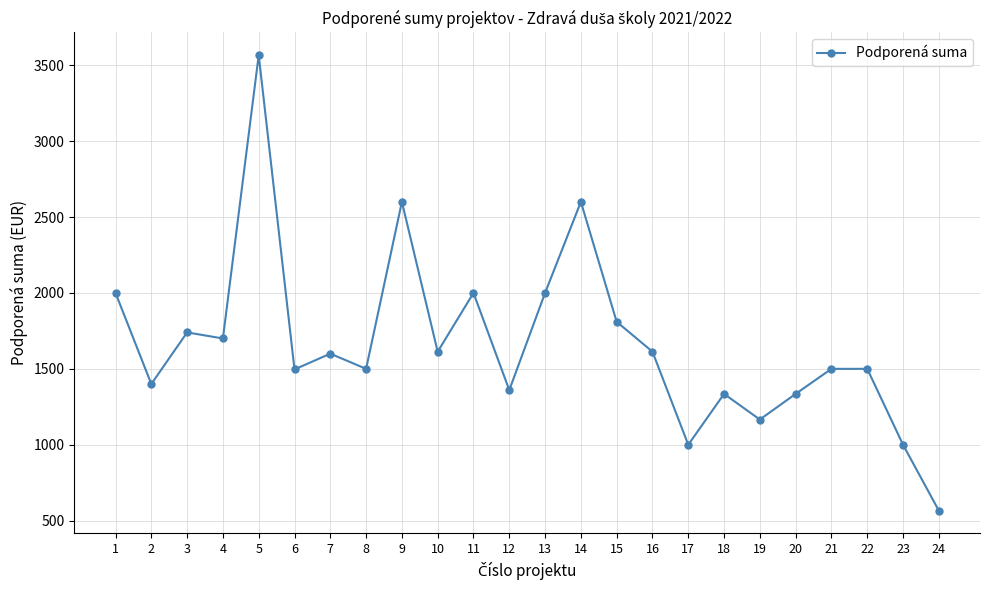

What is the approximate value at 20?

1335